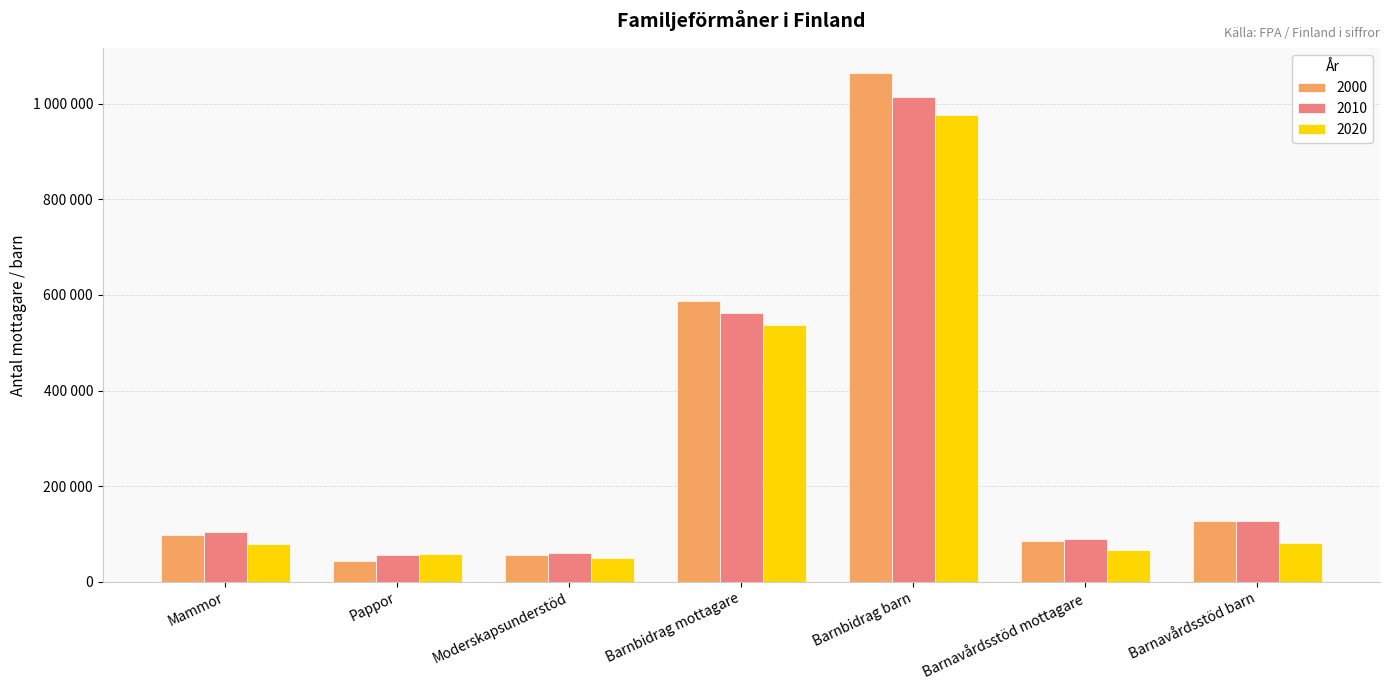

What are all the series names shown in the legend?

2000, 2010, 2020